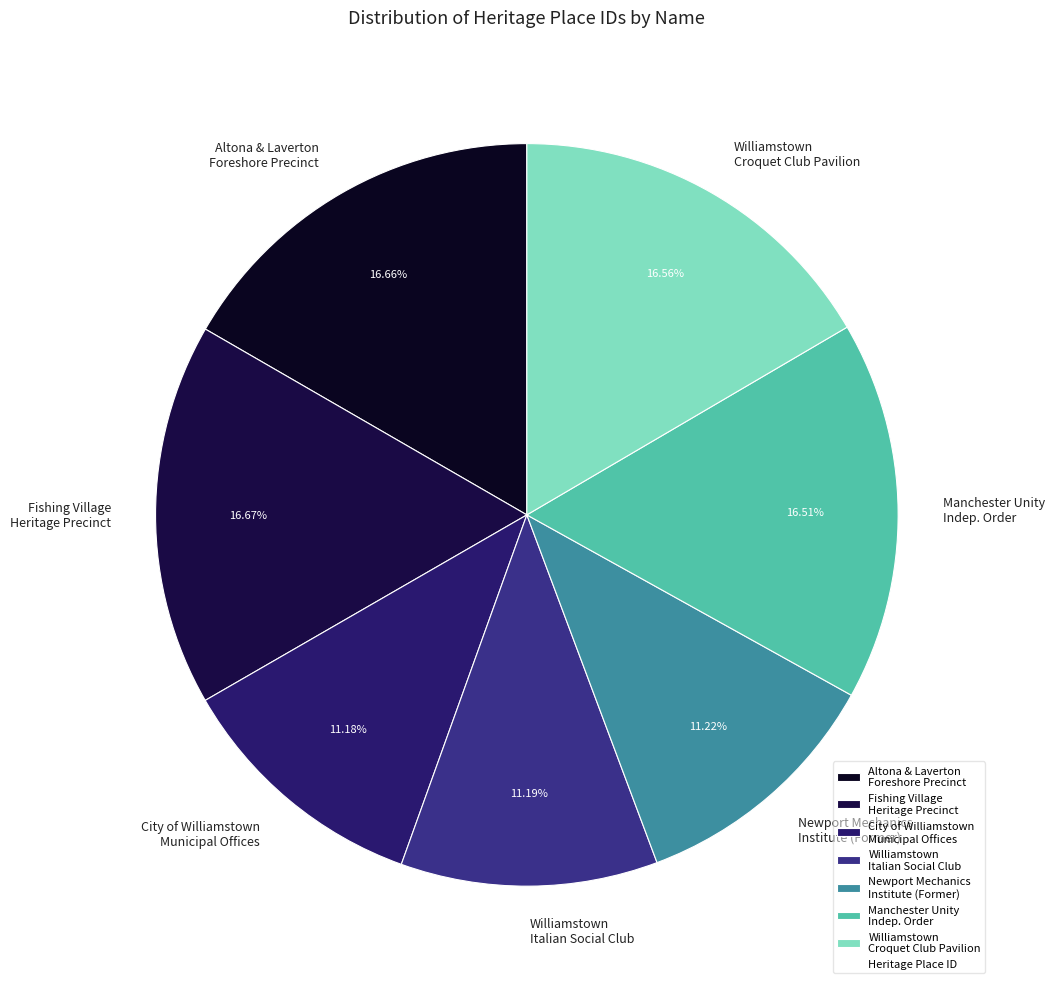

How many segments does this pie chart have?

7